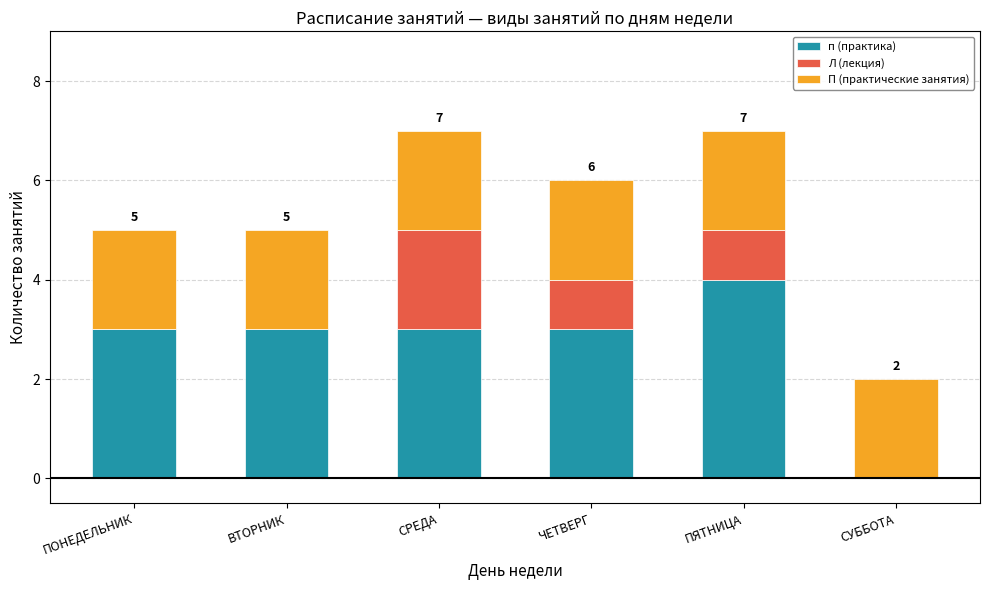

True or false: п (практика) has a value of 3 at ПОНЕДЕЛЬНИК.

True